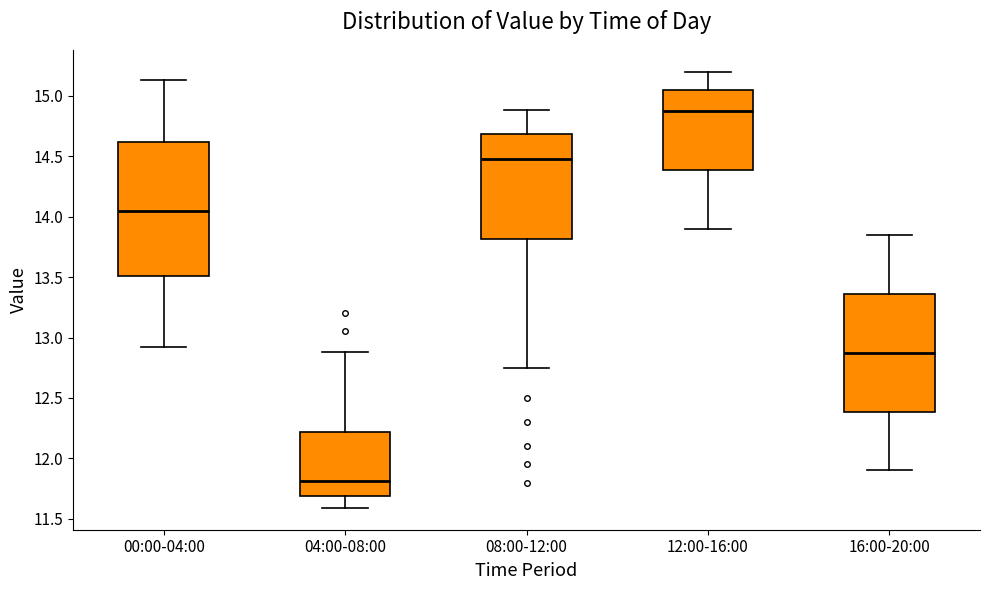

Reading left to right, read every box against the y-axis: the position of its median line, the range the box covers, and the ends of its whiskers. The values are not printed on the chart, so give them approximately, as read against the axis.

00:00-04:00: median 14.05, box 13.50 to 14.60, whiskers 12.90 to 15.15
04:00-08:00: median 11.80, box 11.70 to 12.20, whiskers 11.60 to 12.90
08:00-12:00: median 14.50, box 13.80 to 14.70, whiskers 12.75 to 14.90
12:00-16:00: median 14.90, box 14.40 to 15.05, whiskers 13.90 to 15.20
16:00-20:00: median 12.90, box 12.40 to 13.35, whiskers 11.90 to 13.85